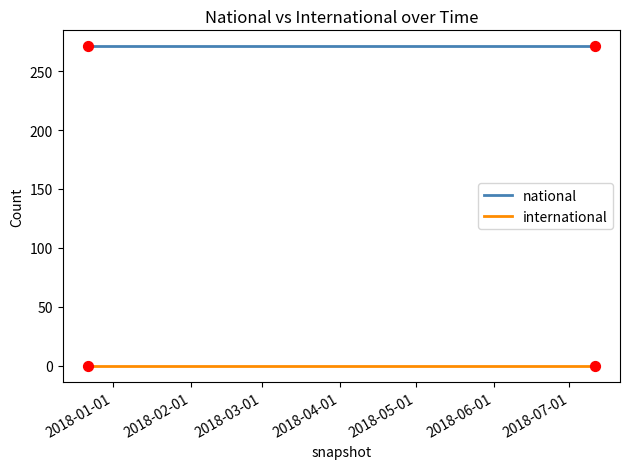

List the series in order of their overall mean, lowest first.

international, national